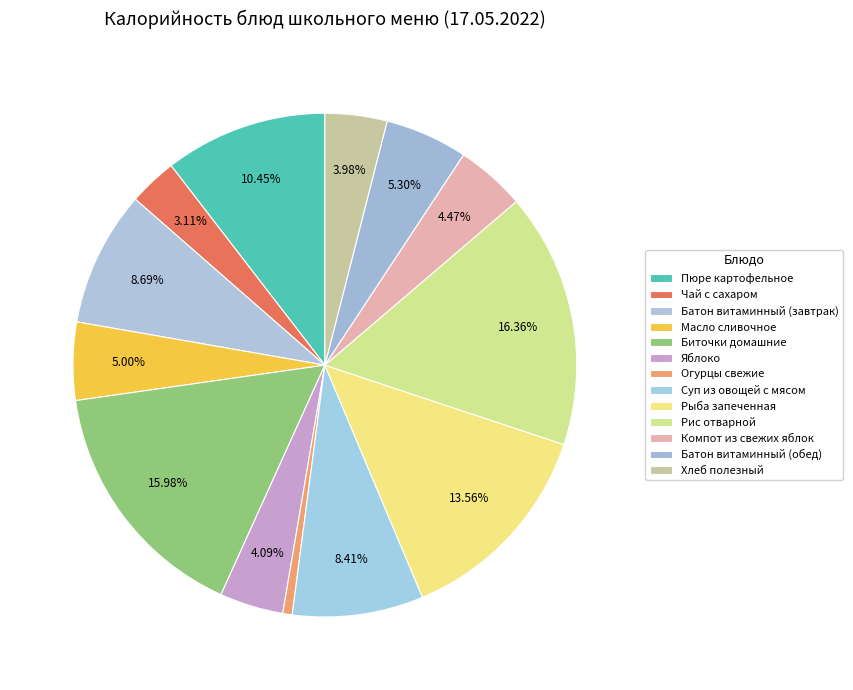

Count the number of slices in the pie.

13